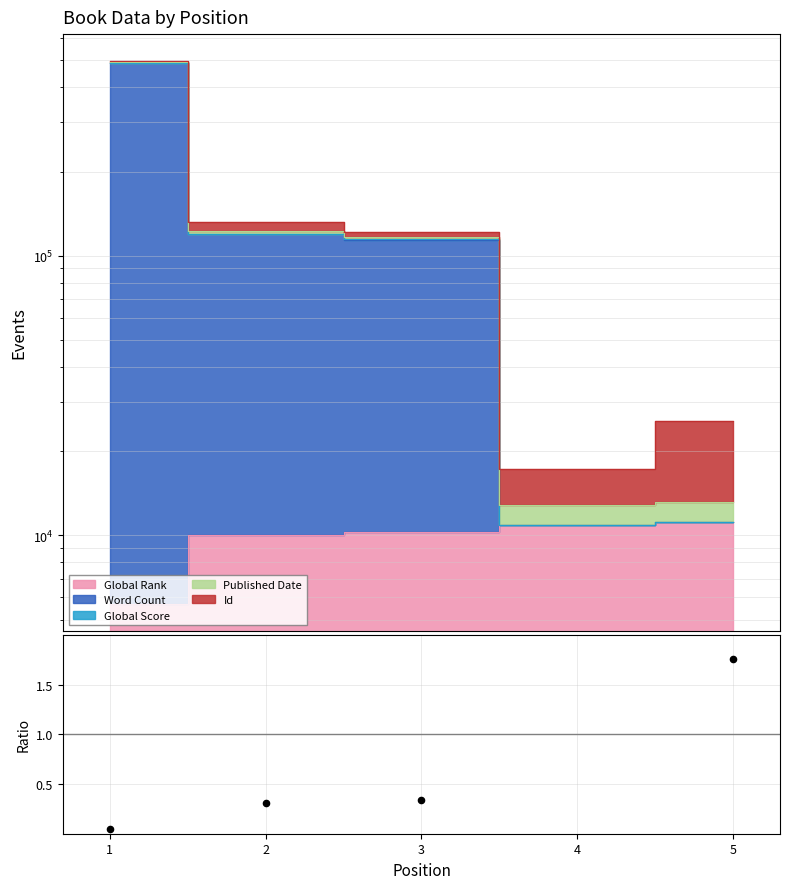

What is the change in value from 1 to 5?

+1.7